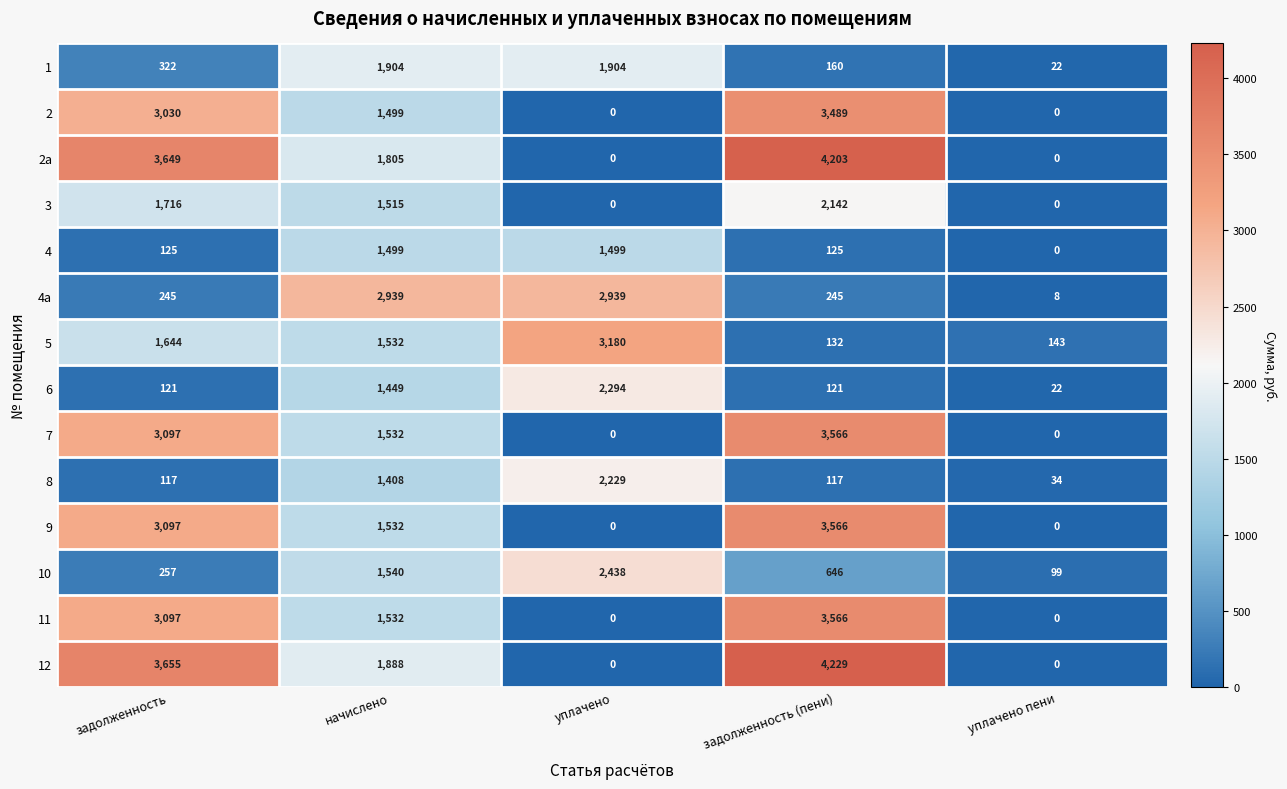

What is the difference between the maximum and second lowest values in the 7 series?

3566